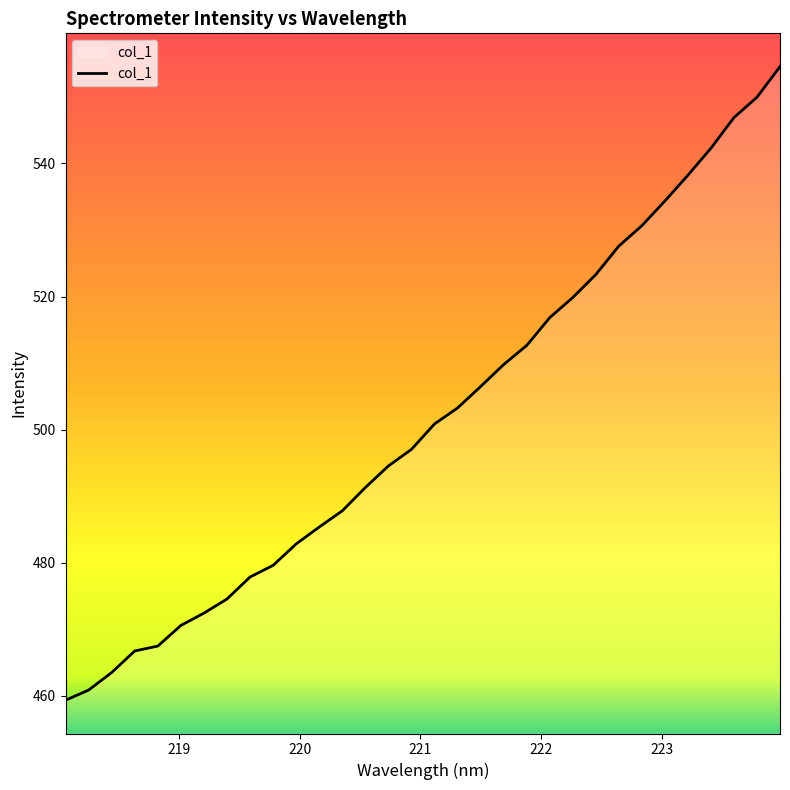

How many lines are shown in the chart?

1